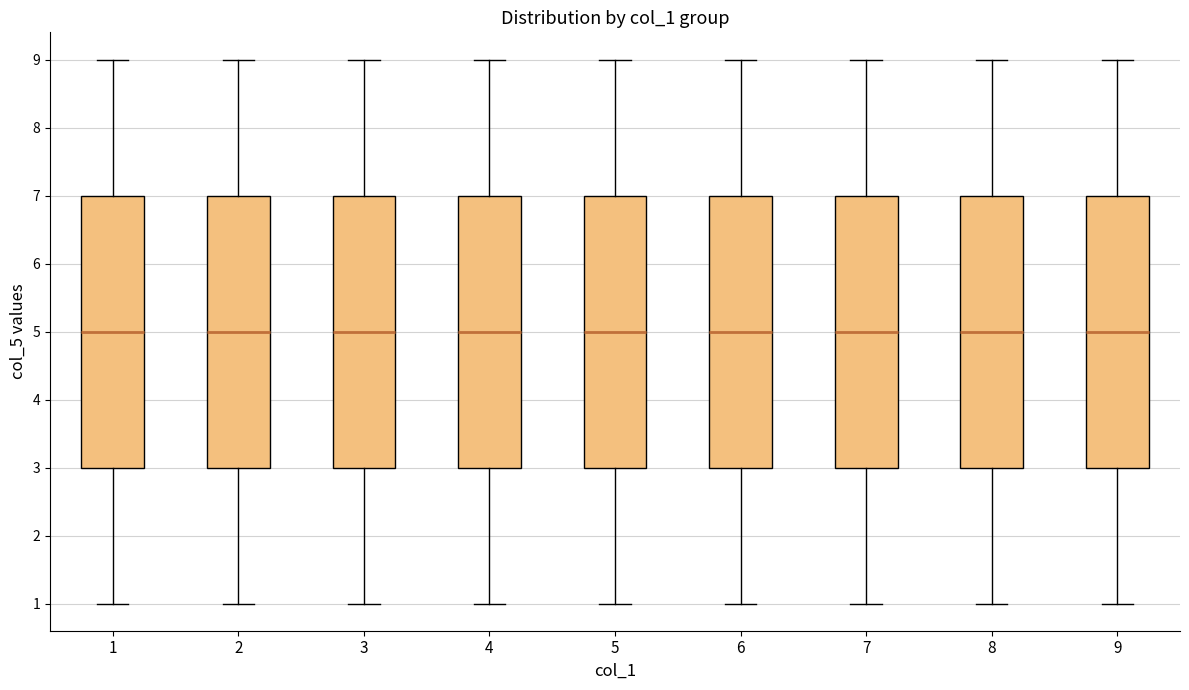

Where does the upper whisker of the box at x = 9 end on the y-axis? The values are not printed on the chart, so give them approximately, as read against the axis.

9